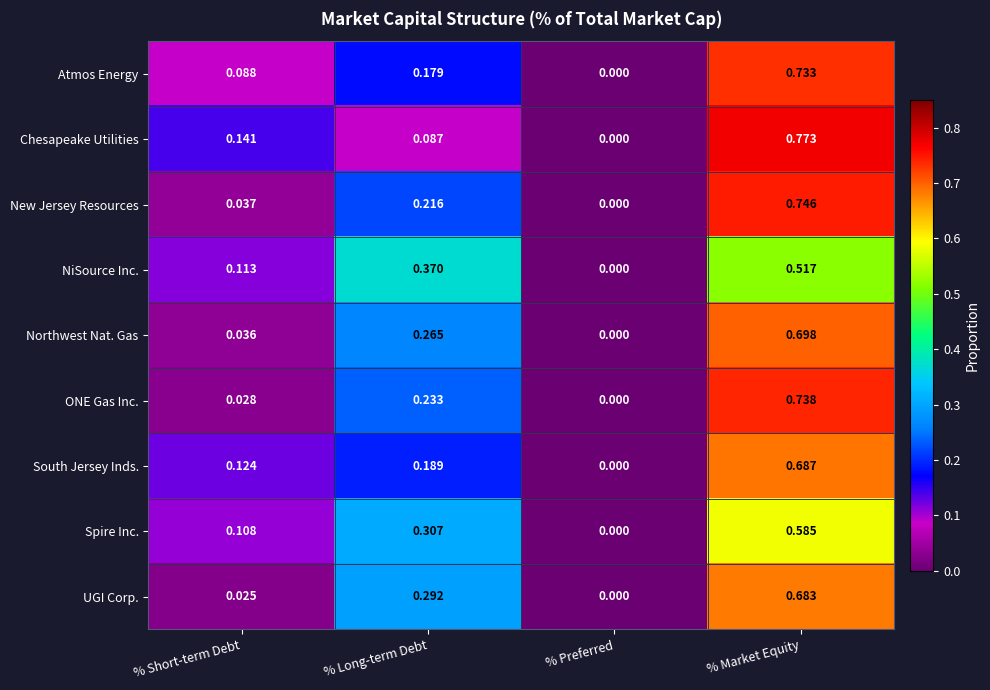

Where is Northwest Nat. Gas nearest to the value 0?

% Preferred